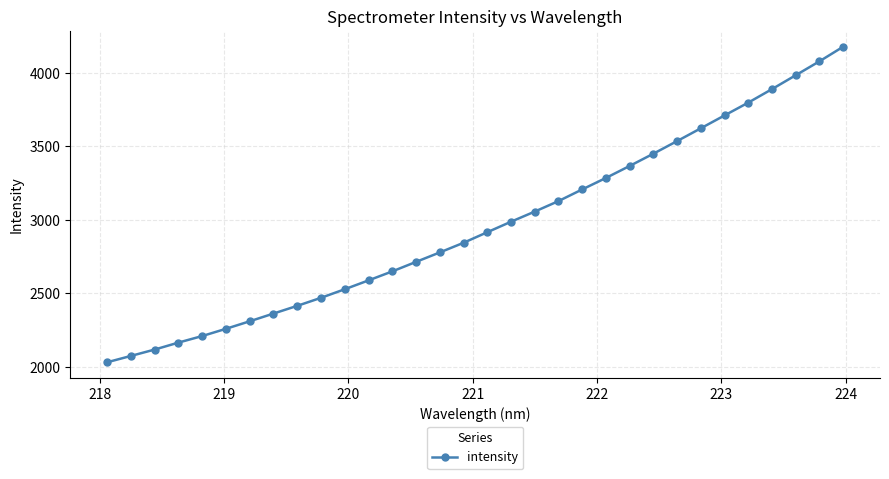

What is the value of the 31st point from the left?

4077.0